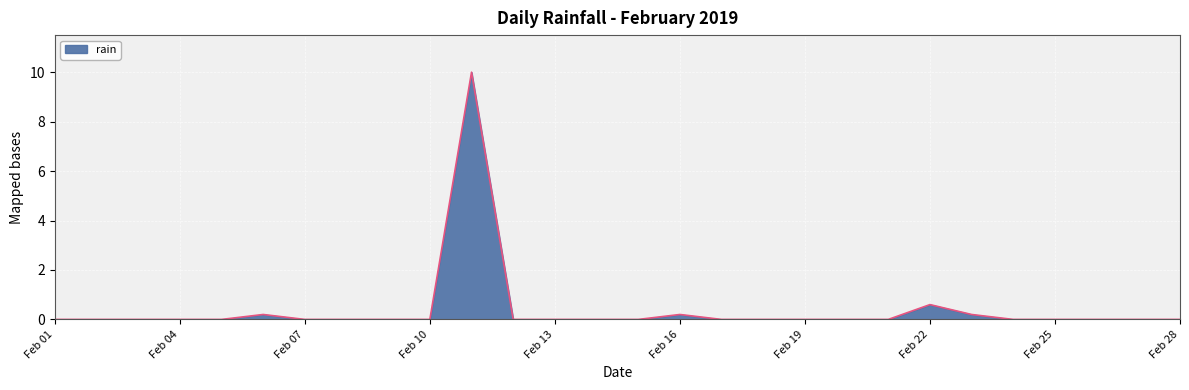

What is the difference between the maximum and minimum values?

10.0